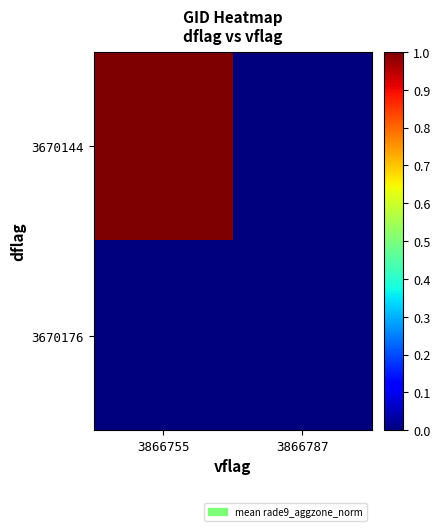

Reading left to right, extract all data points from this chart.

3670144: 3866755=1	3866787=0
3670176: 3866755=0	3866787=0